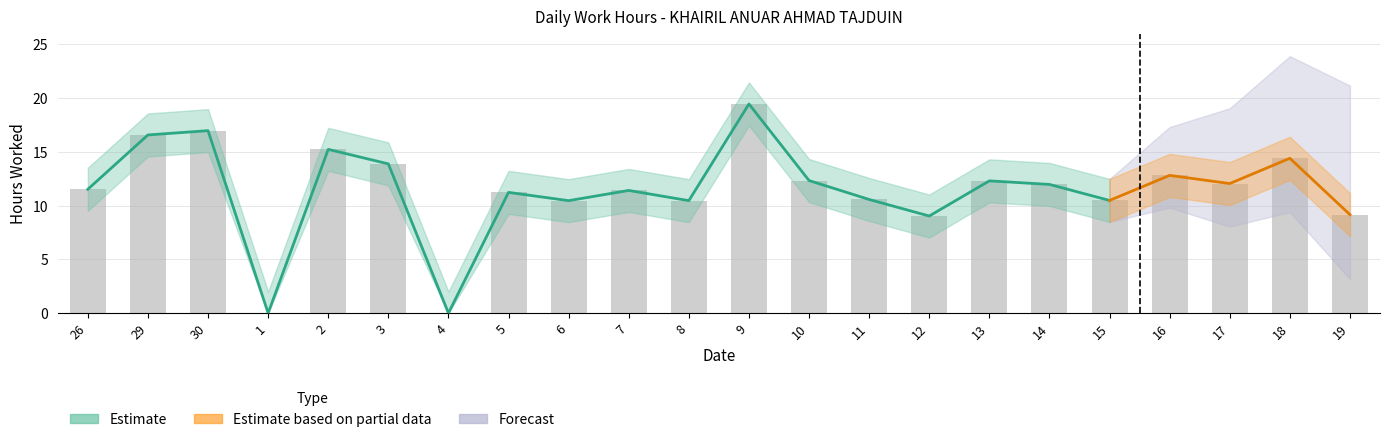

What is the label of the 13th bar from the right?

7